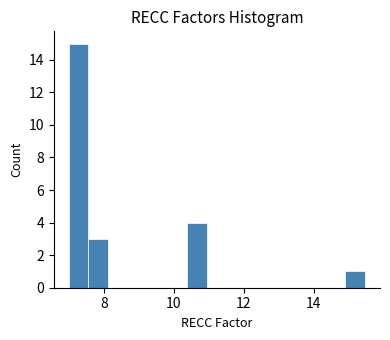

Around what value on the x-axis is the tallest bar? Give the approximate position of its centre, as read against the axis.

7.2